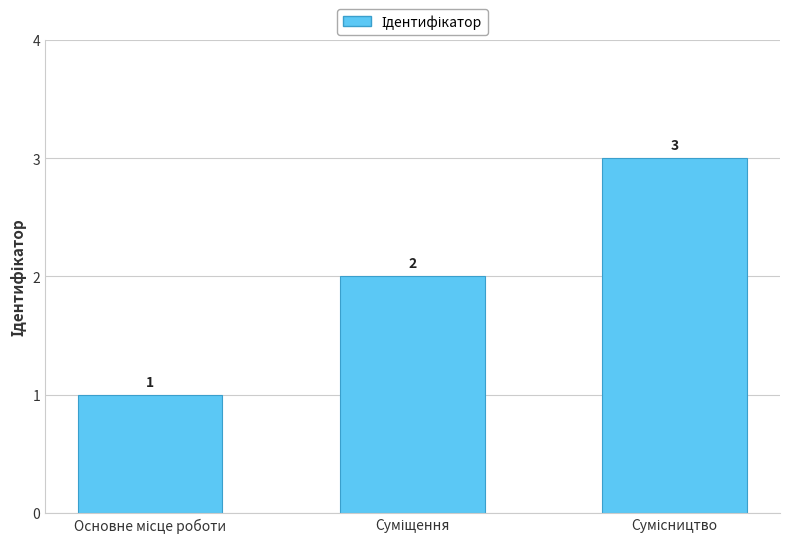

What is the value of the 2nd bar from the left?

2